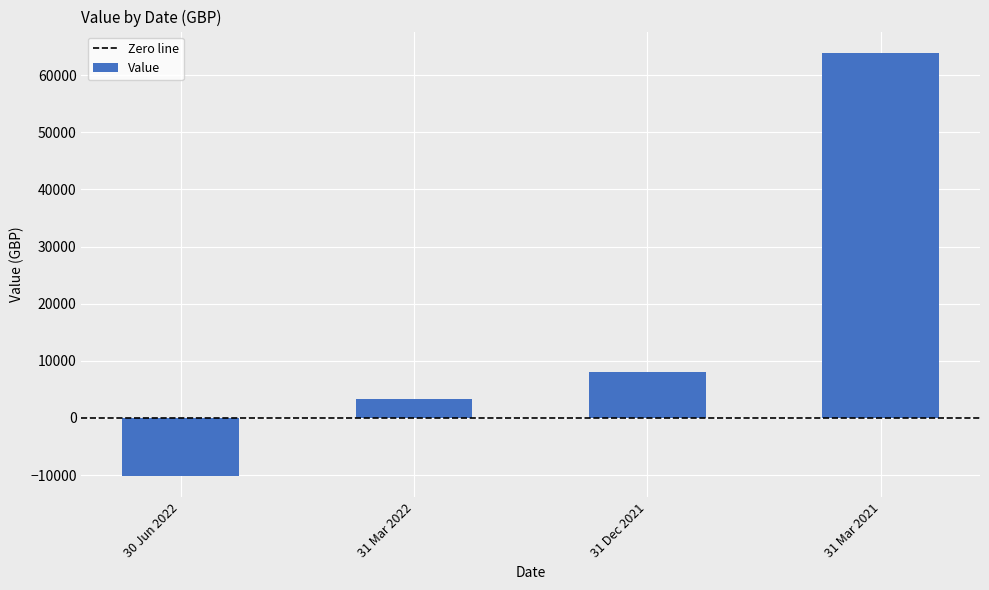

How many distinct data groups are displayed?

1